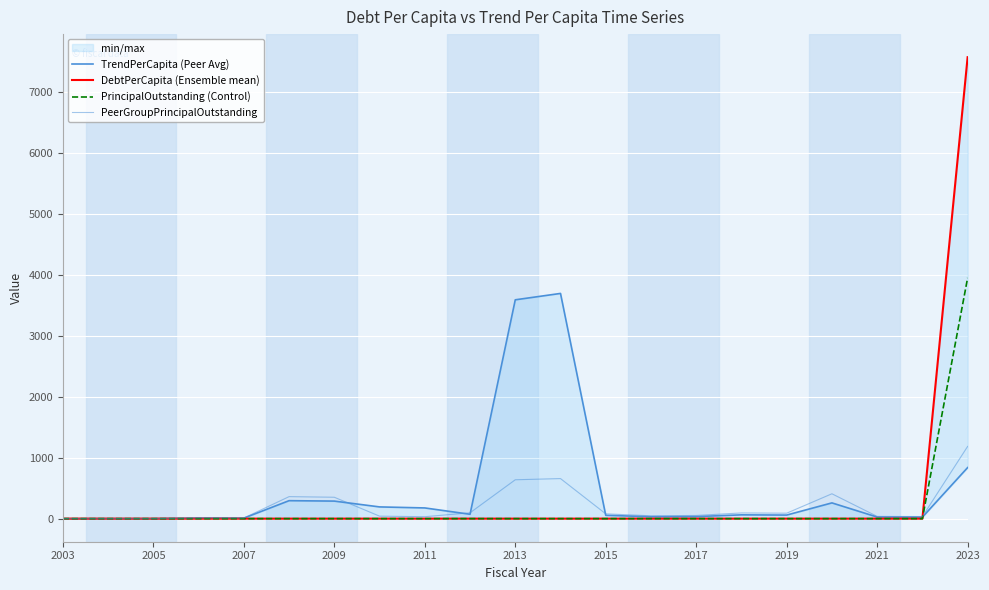

What are all the series names shown in the legend?

TrendPerCapita (Peer Avg), DebtPerCapita (Ensemble mean), PrincipalOutstanding (Control), PeerGroupPrincipalOutstanding